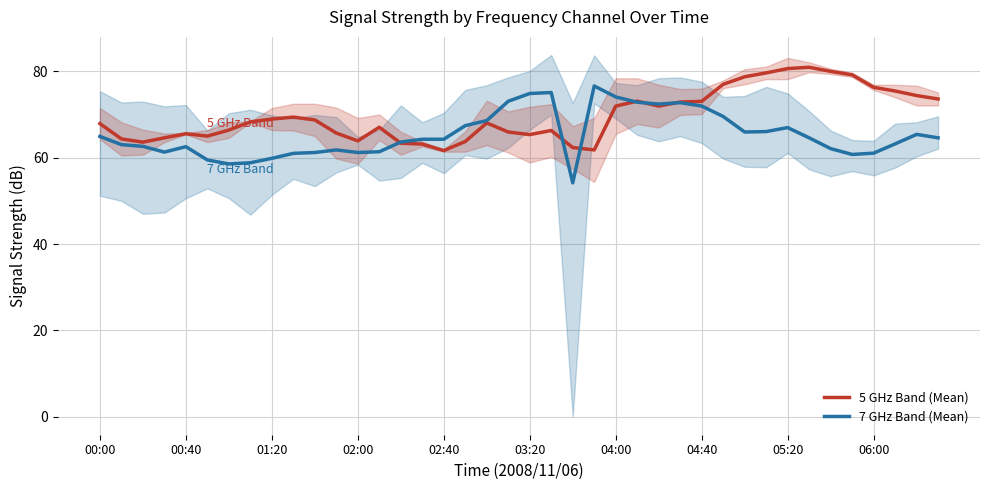

How many distinct data groups are displayed?

2